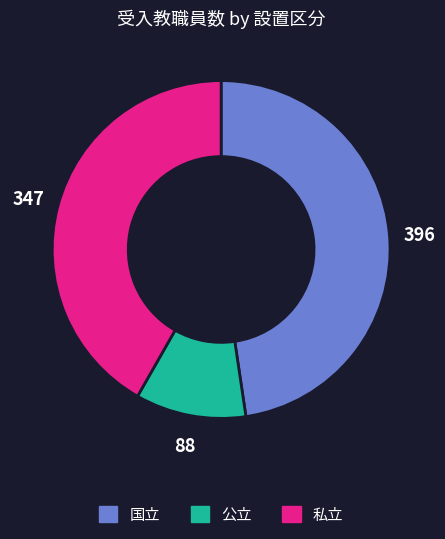

Is it true that 私立 is 29% of the pie?

False